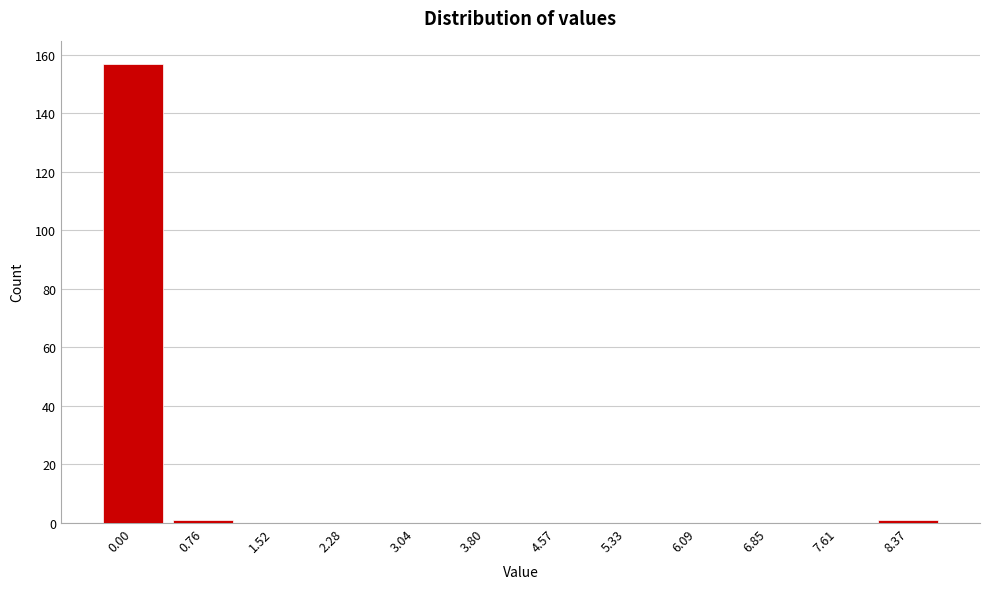

Reading left to right, transcribe all the data shown in this chart.

0.00=157	0.76=1	1.52=0	2.28=0	3.04=0	3.80=0	4.57=0	5.33=0	6.09=0	6.85=0	7.61=0	8.37=1